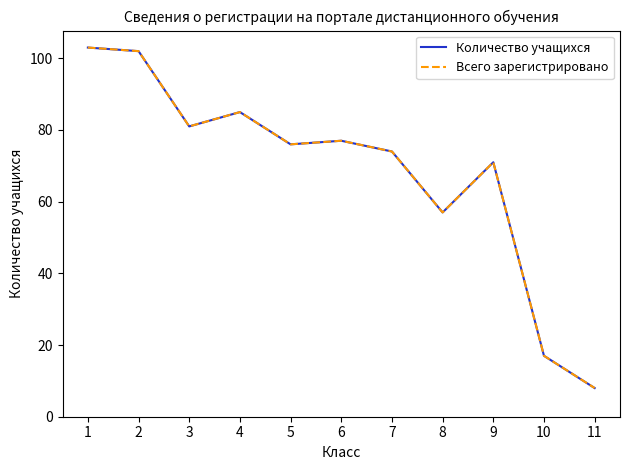

Which series has the largest total across all categories?

Количество учащихся